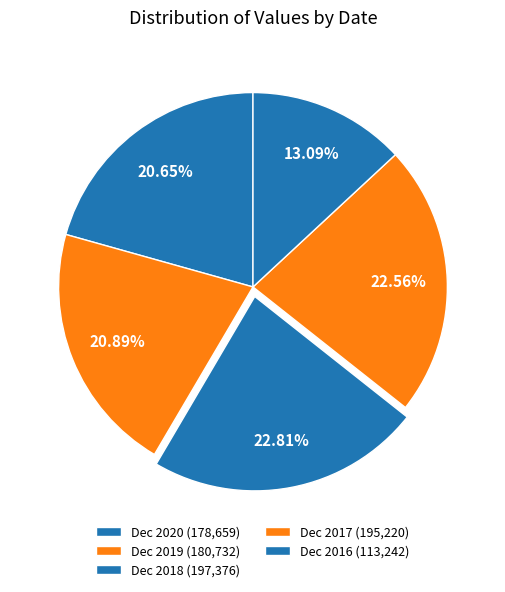

Count the number of slices in the pie.

5